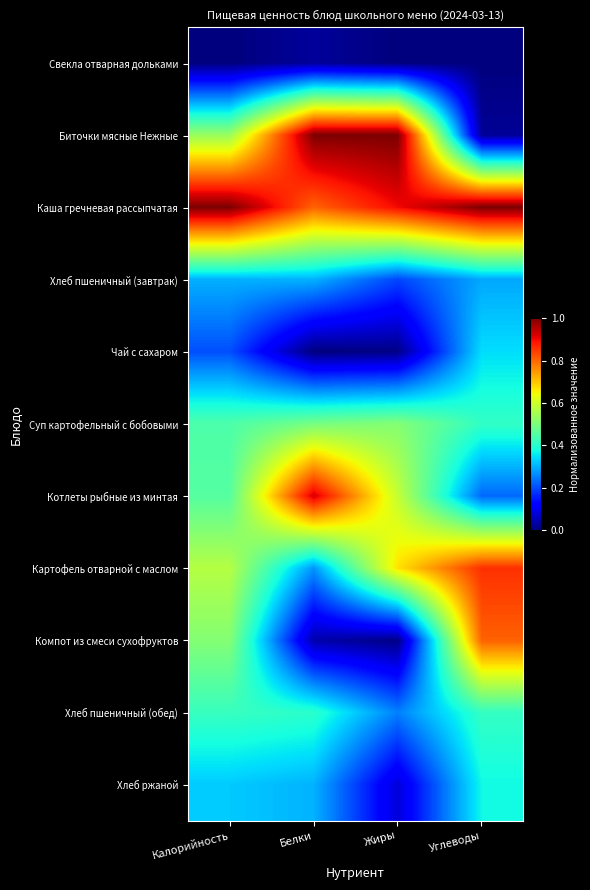

At which category is the sum across all series the highest?

Калорийность